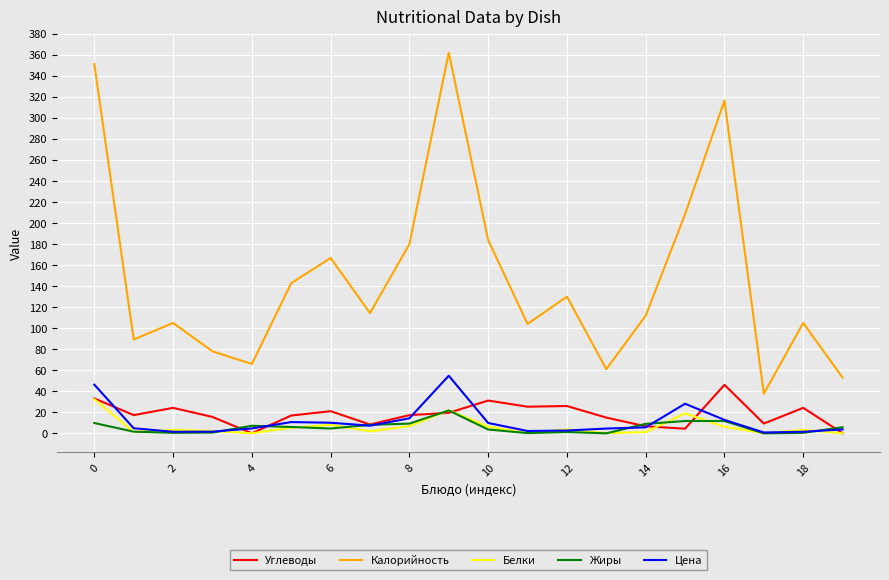

True or false: Белки and Калорийность cross at least once.

False